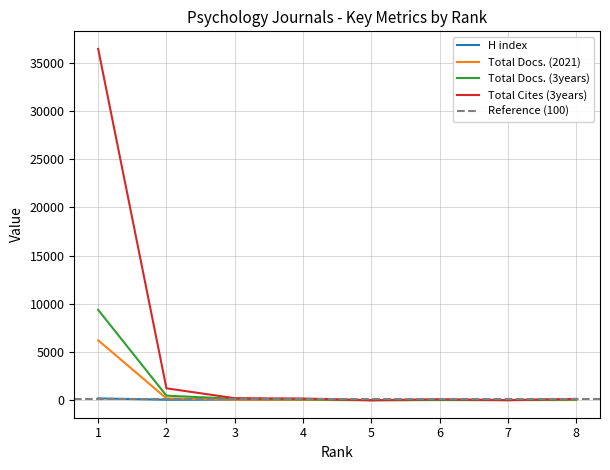

The value of Total Docs. (3years) at 3 is 144. True or false?

True